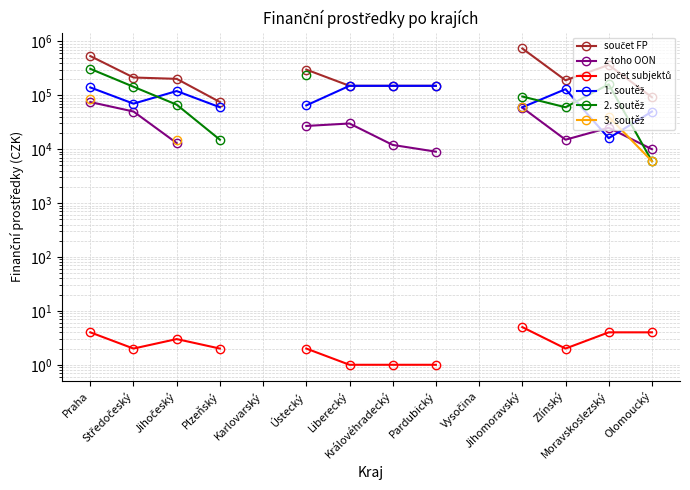

What is the label of the 11th point from the right?

Plzeňský